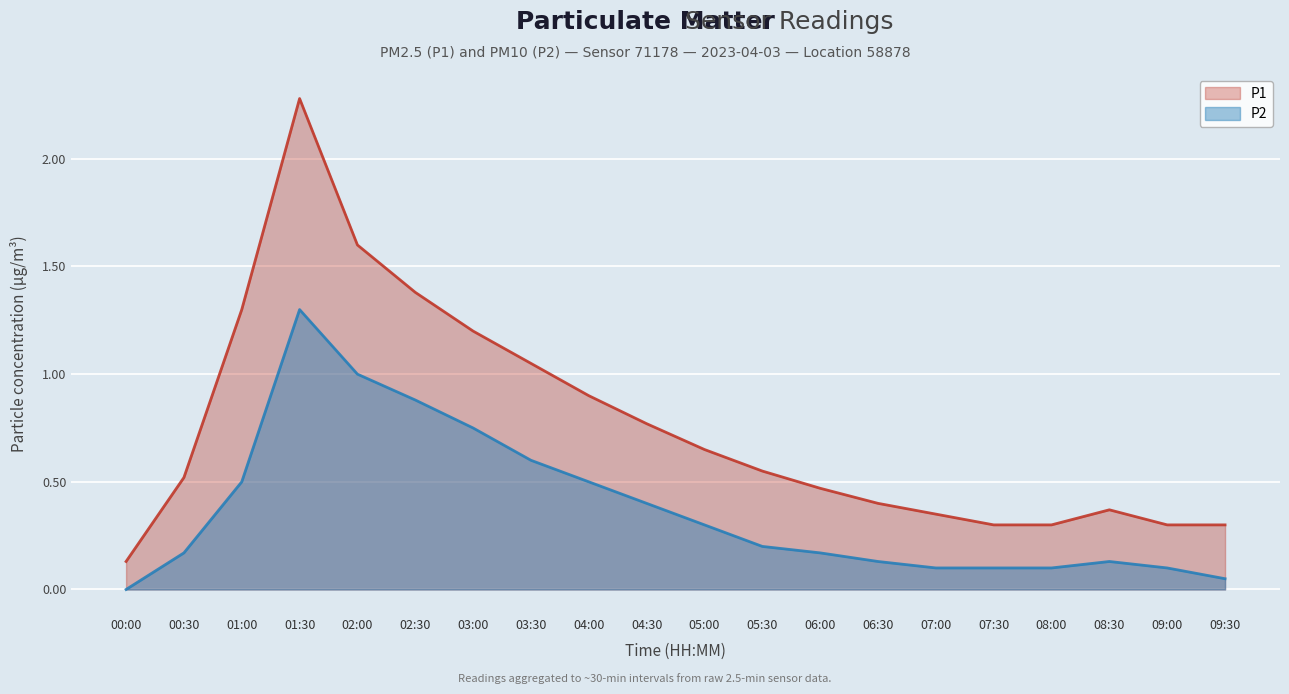

In P1, how many points are higher than both neighbors (excluding endpoints)?

2